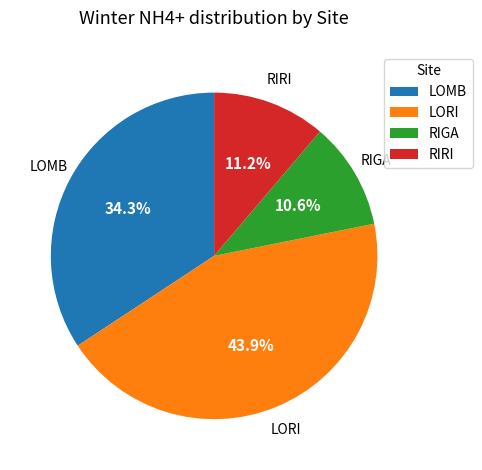

Which slice is the largest?

LORI